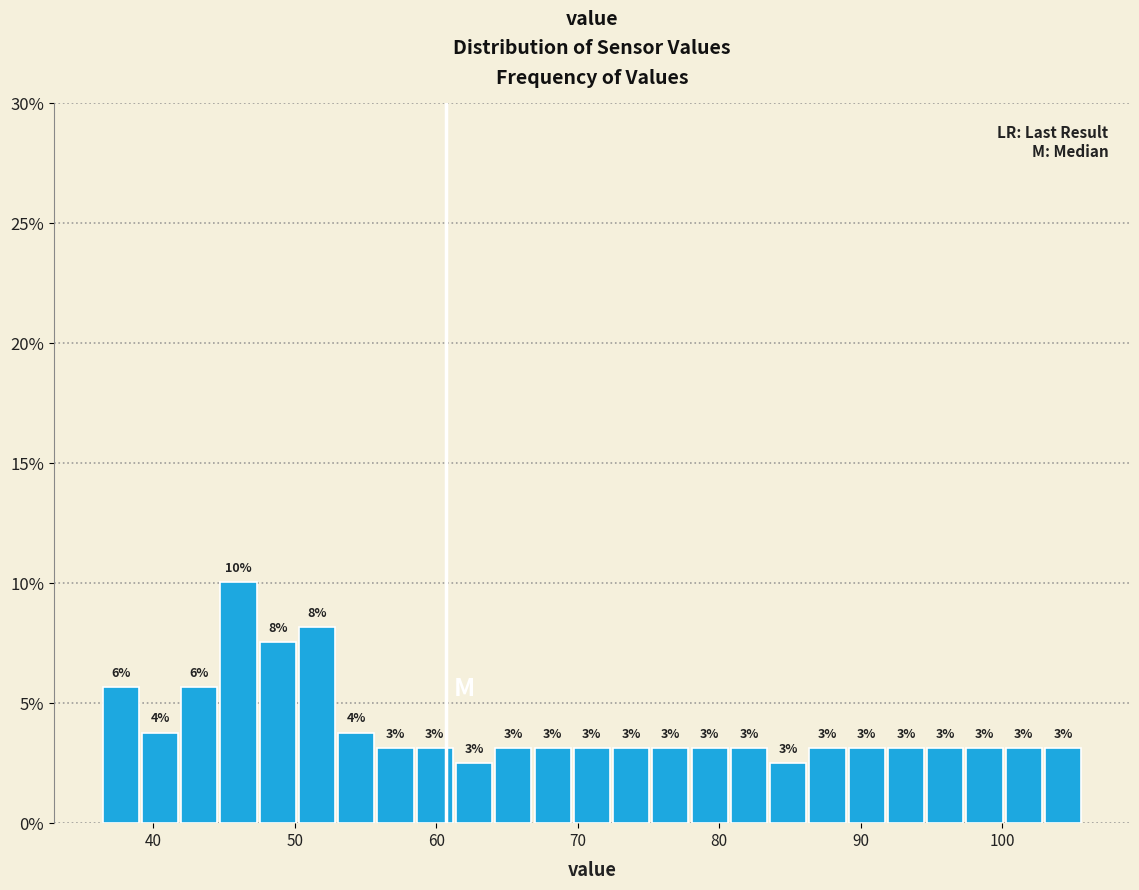

Around what value on the x-axis is the tallest bar? Give the approximate position of its centre, as read against the axis.

46